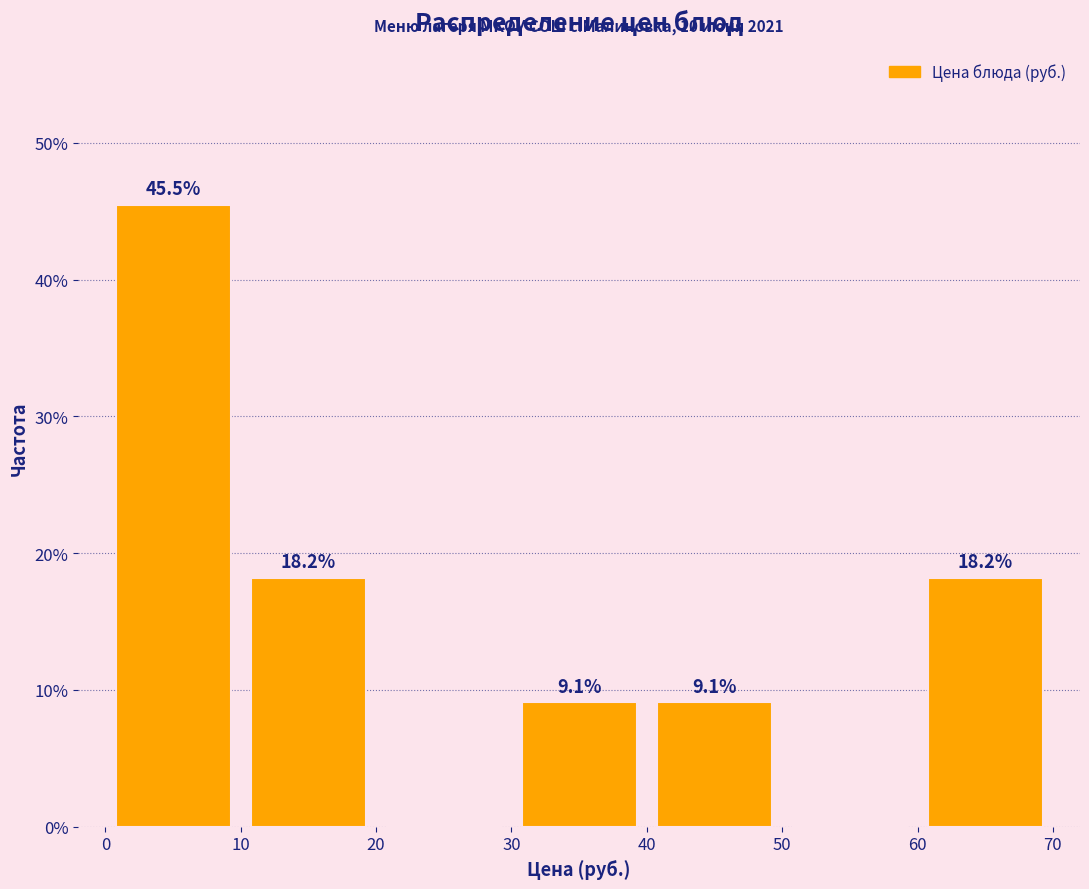

Which range on the x-axis has the tallest bar?

0 to 10